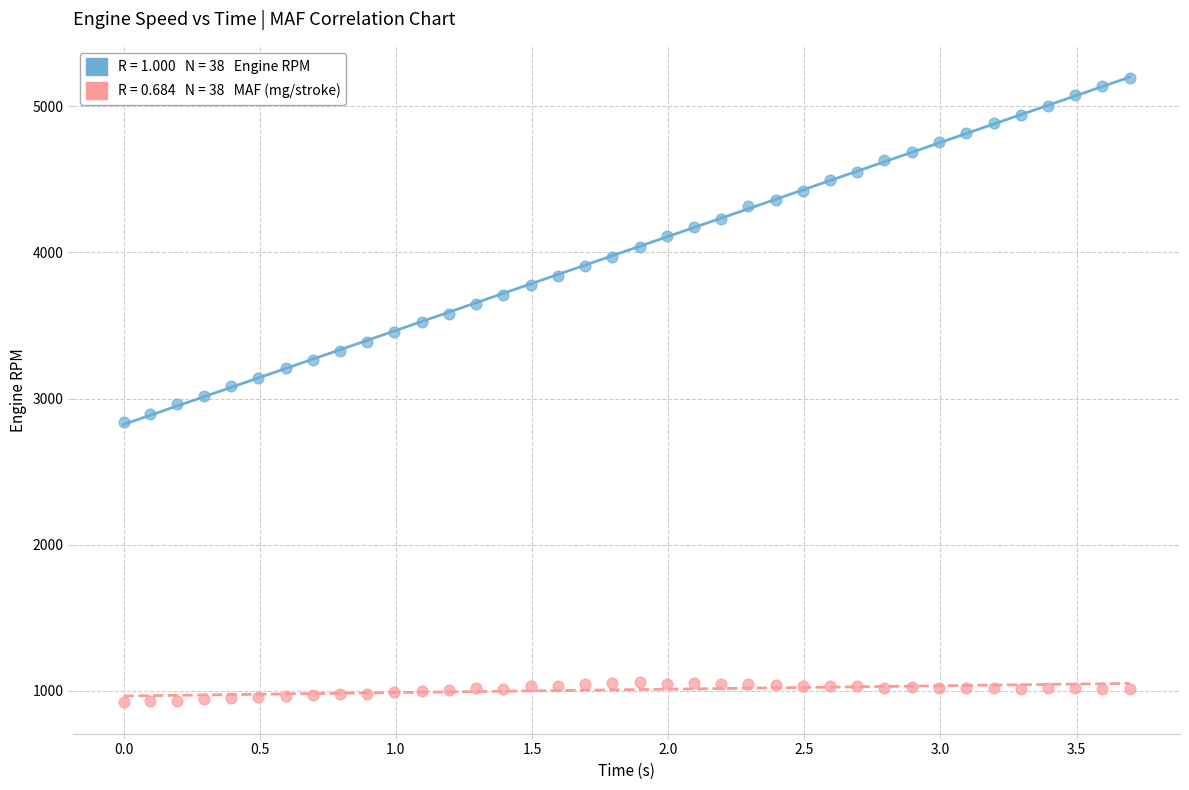

Across all data points, what is the range of Y values (max minus min)?

4269.9